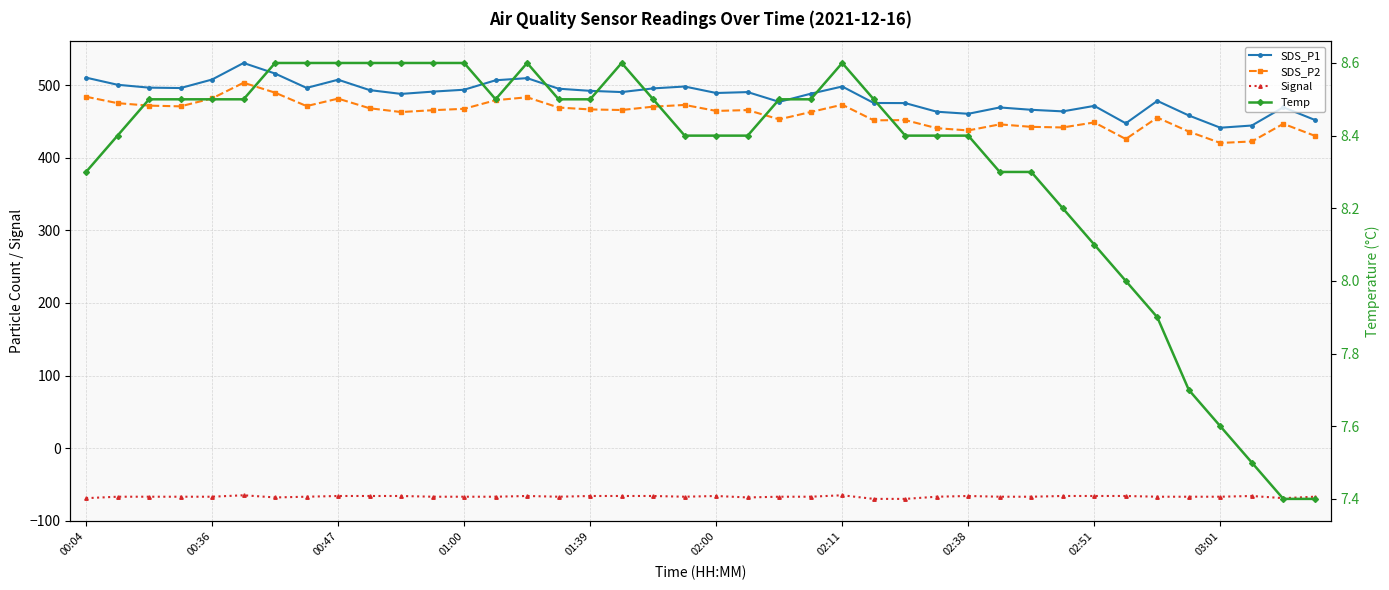

Where is Temp nearest to the value 8?

33